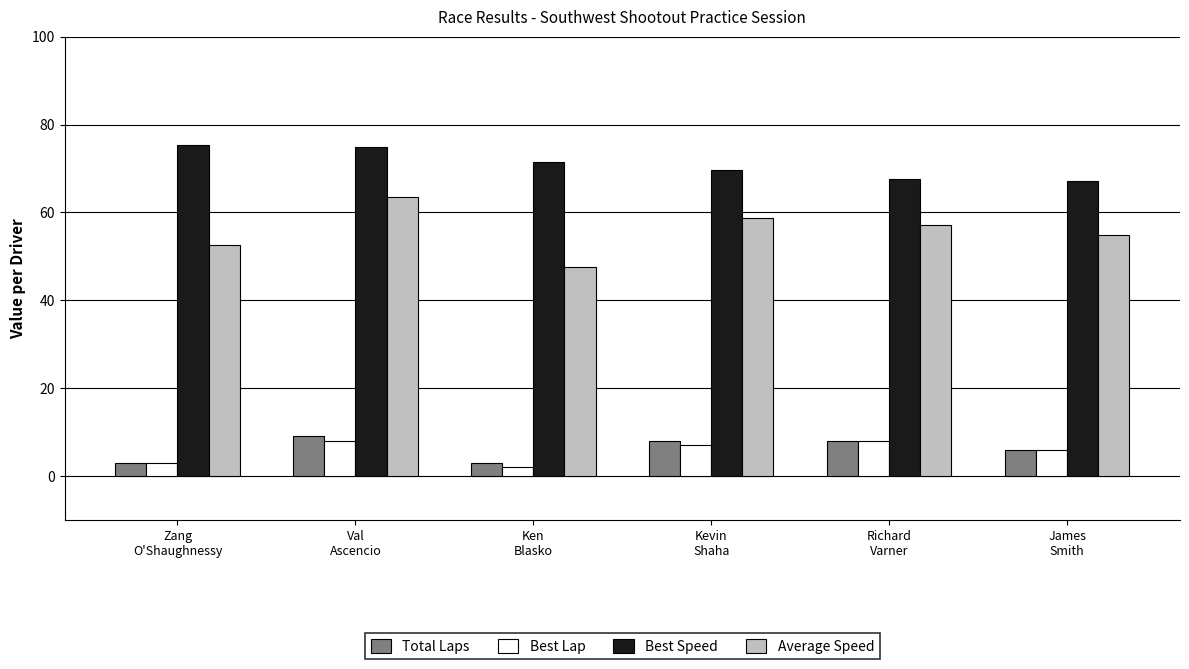

What is the total value across all series at James
Smith?

134.2